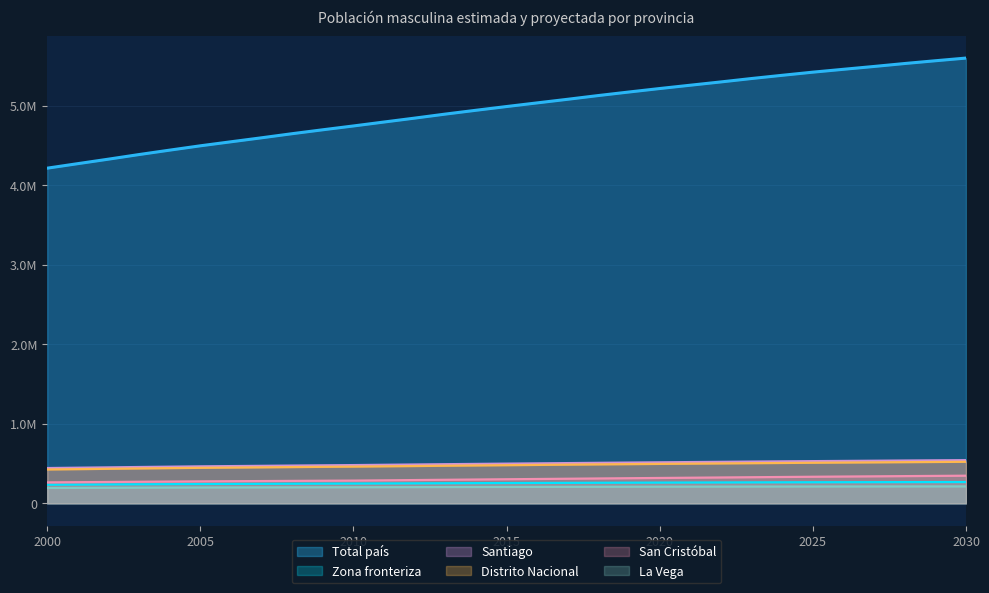

How many distinct data groups are displayed?

6